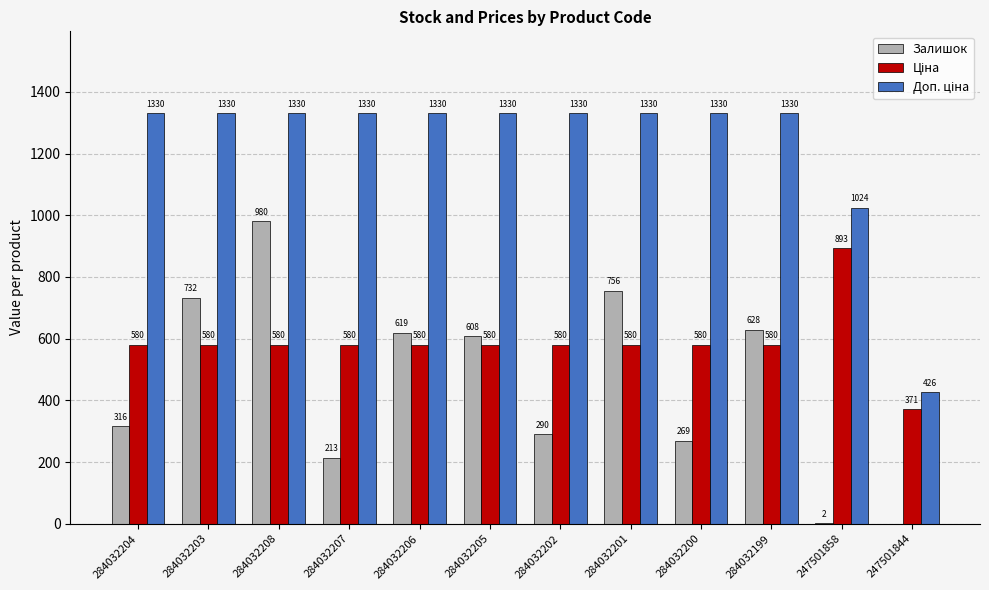

Read the Залишок value at 284032208.

980.0